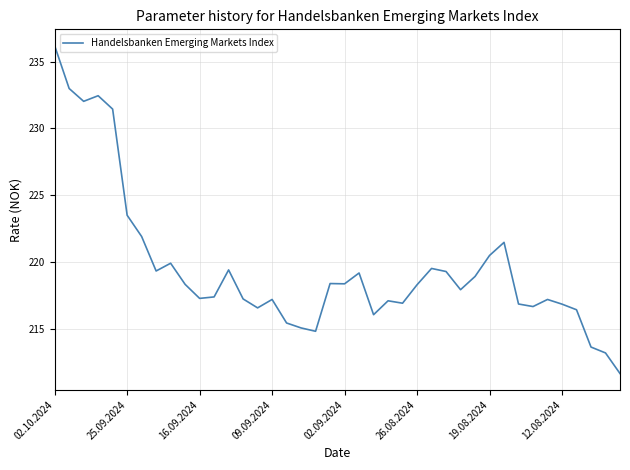

What is the difference between the maximum and minimum values?

24.5